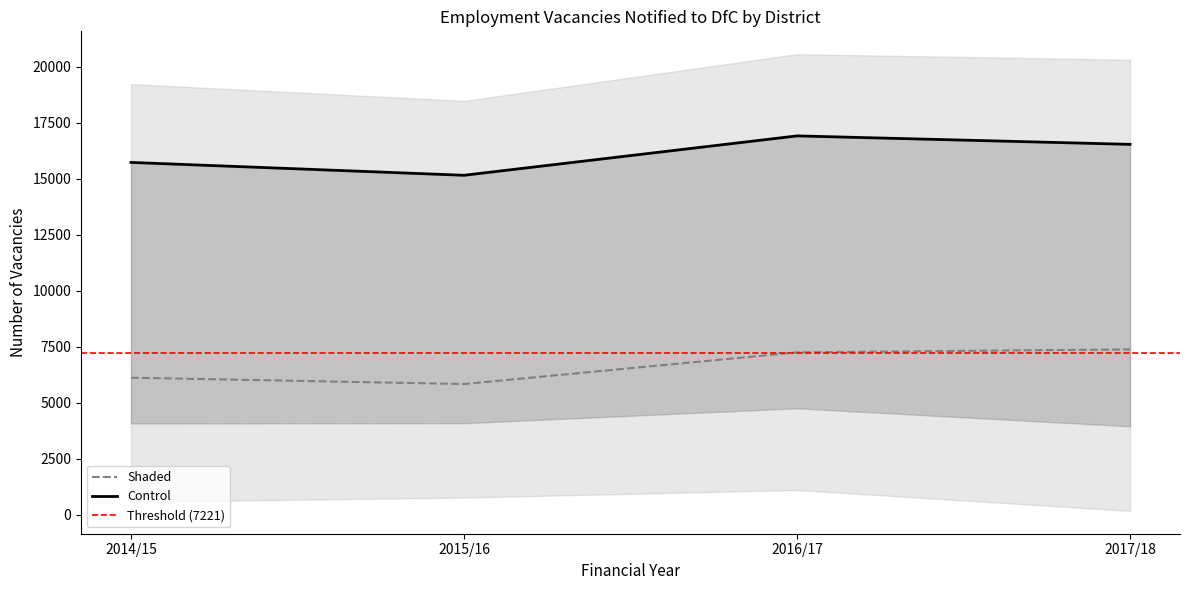

Count the Belfast values in the range 15726 to 16910.

3